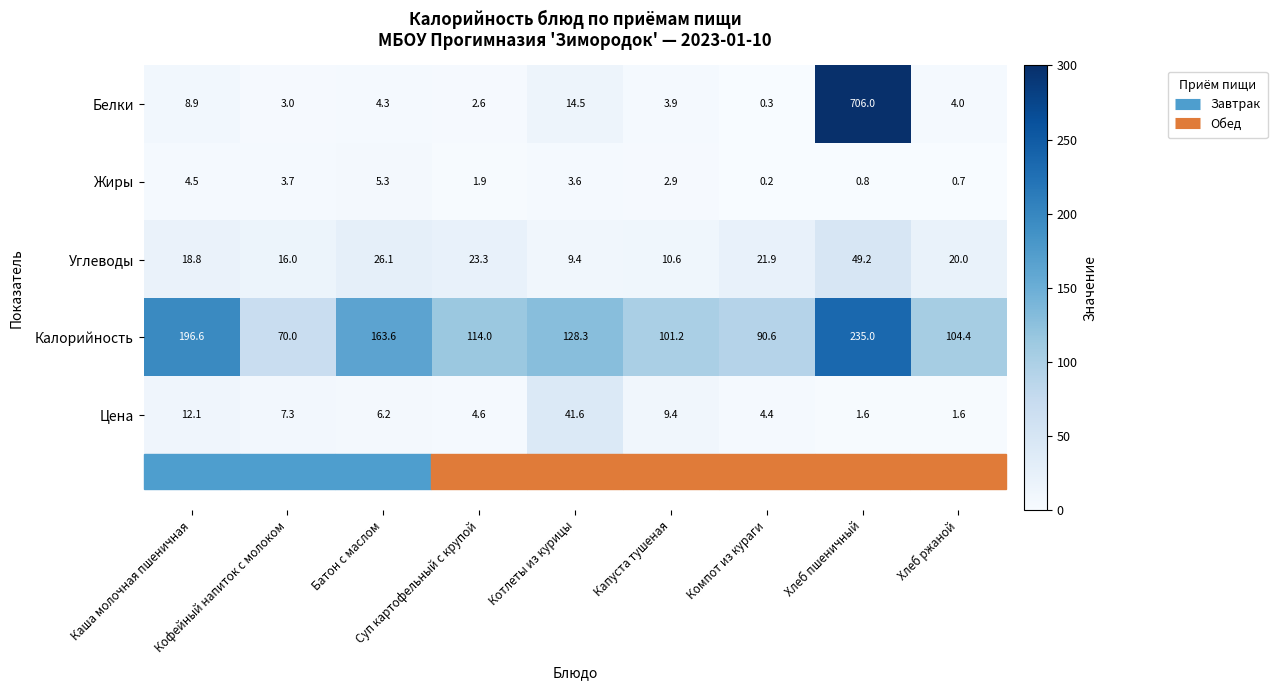

Which series has the largest range (max minus min)?

Белки